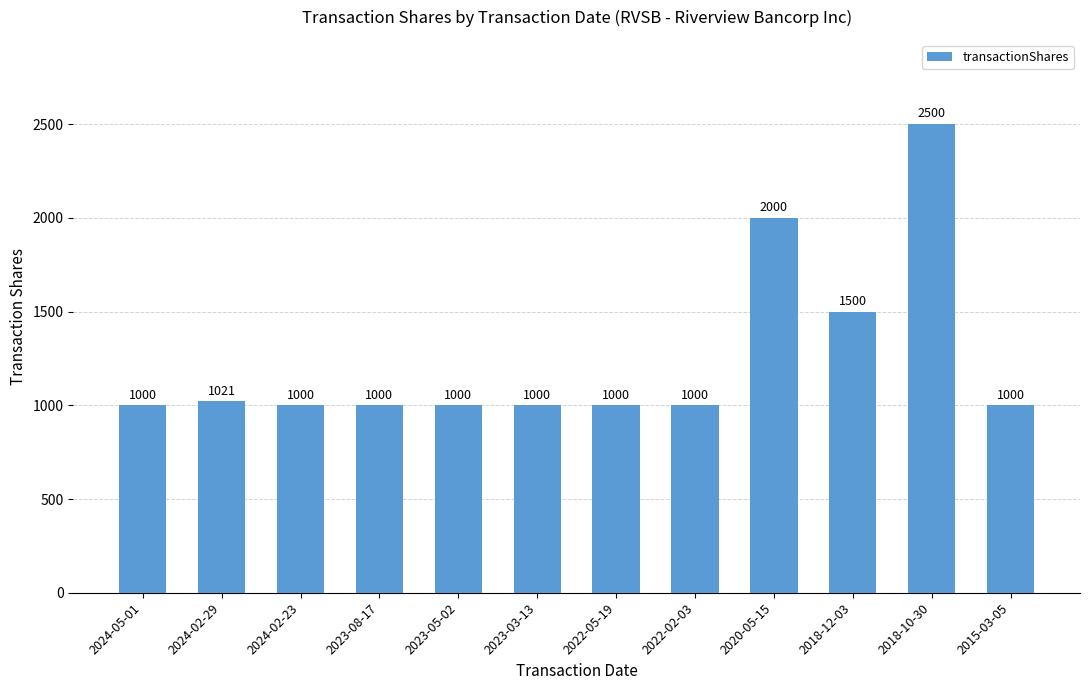

True or false: the data shows 1372 at 2018-10-30.

False